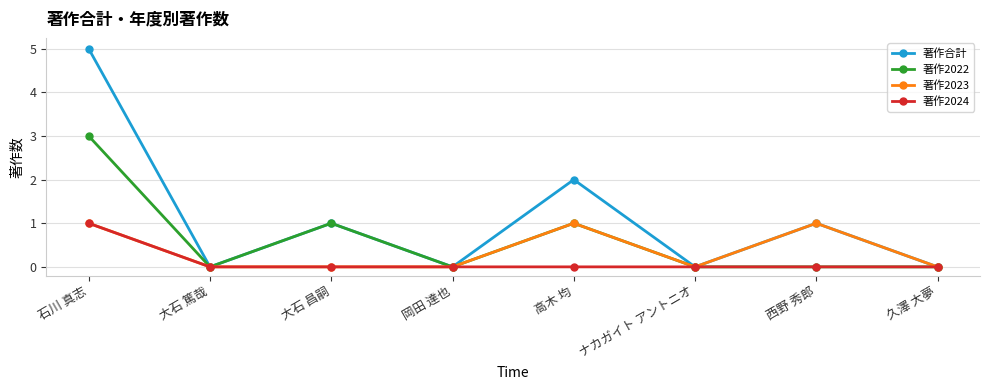

How many interior local peaks does the 著作合計 series have?

3